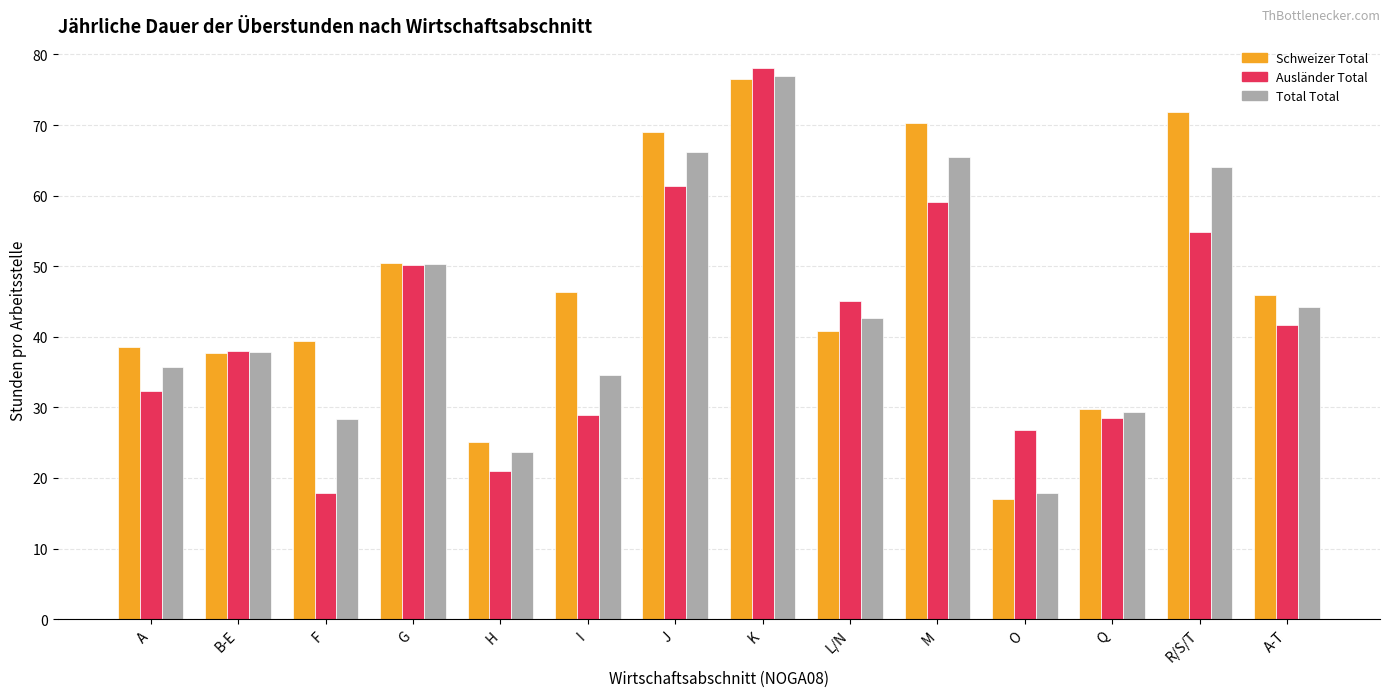

How many data points in Schweizer Total are less than 45?

7